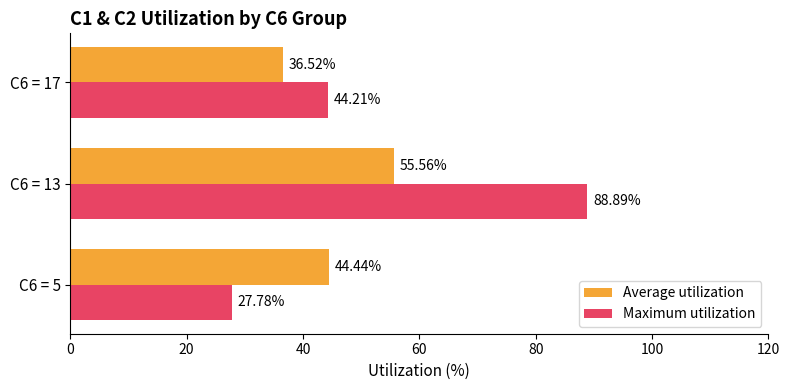

What is the difference between the second highest and minimum values in the Average utilization series?

7.9